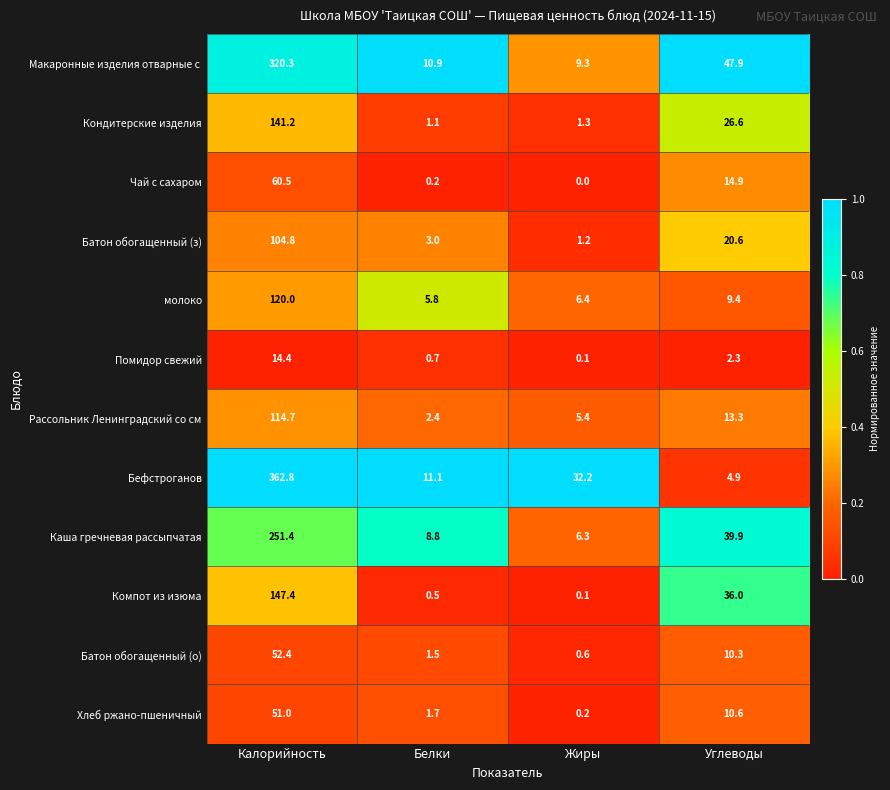

What is the total value across all series at Белки?

47.7